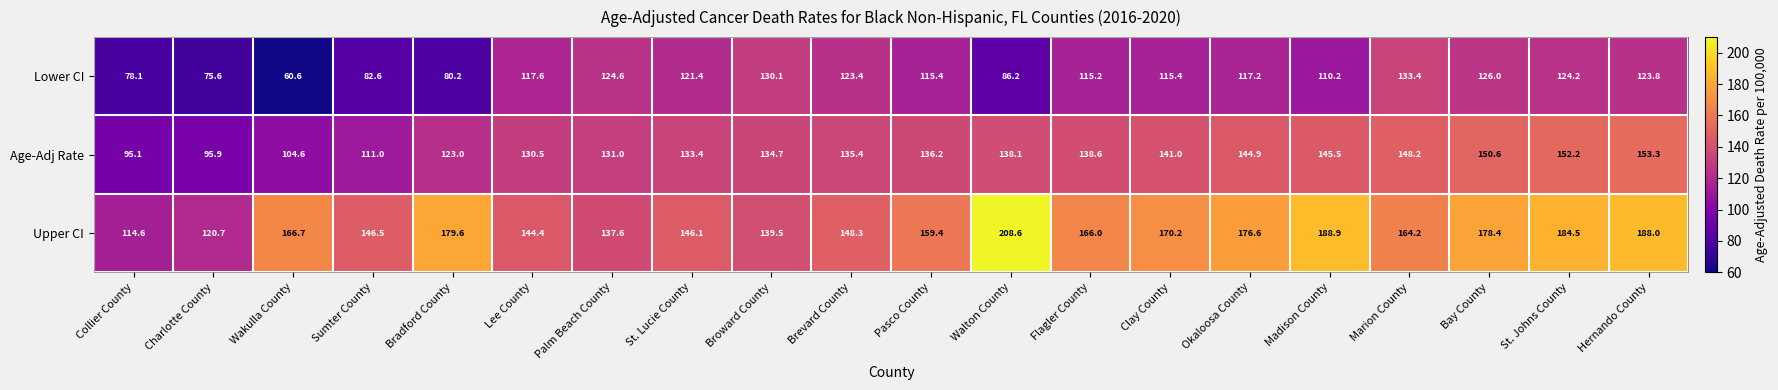

At which label does Lower CI first exceed 117?

Lee County